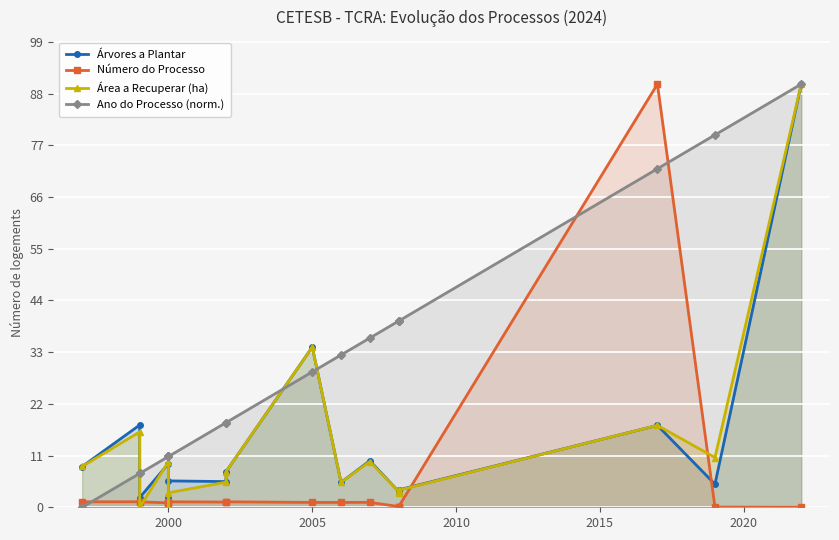

Is the value of Número do Processo at 16 greater than the value of Área a Recuperar (ha) at 2020?

No